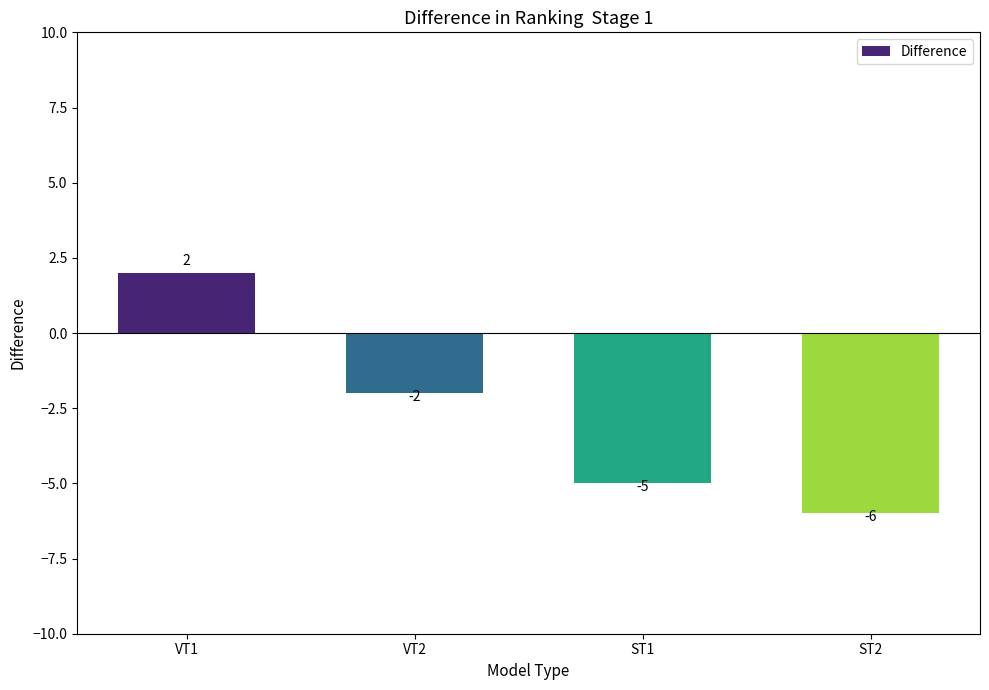

What is the value of the 1st bar from the left?

2